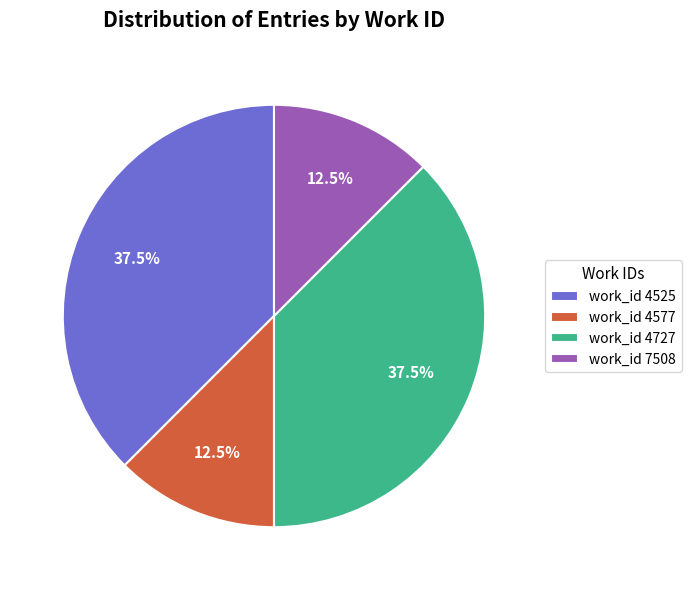

Is work_id 4727 the majority of the pie?

No